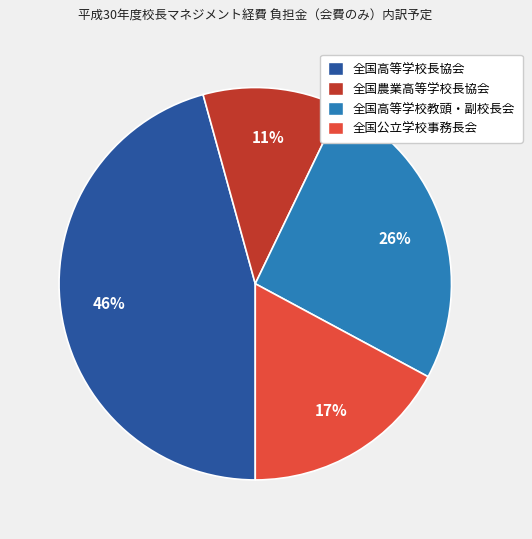

True or false: 全国農業高等学校長協会 accounts for 5% of the total.

False